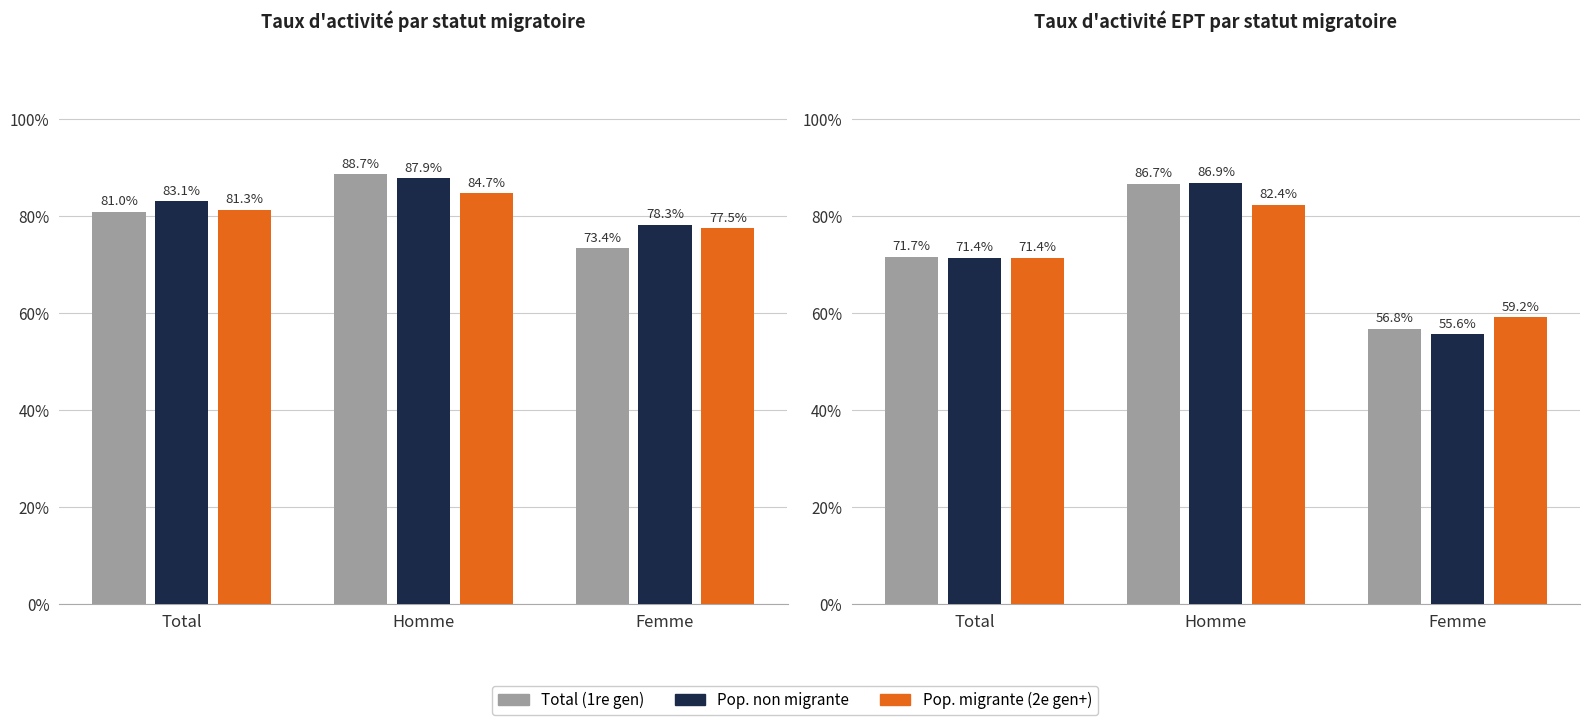

What is the difference between the maximum and minimum values in the Pop. migrante (2e gen+) series?

23.2